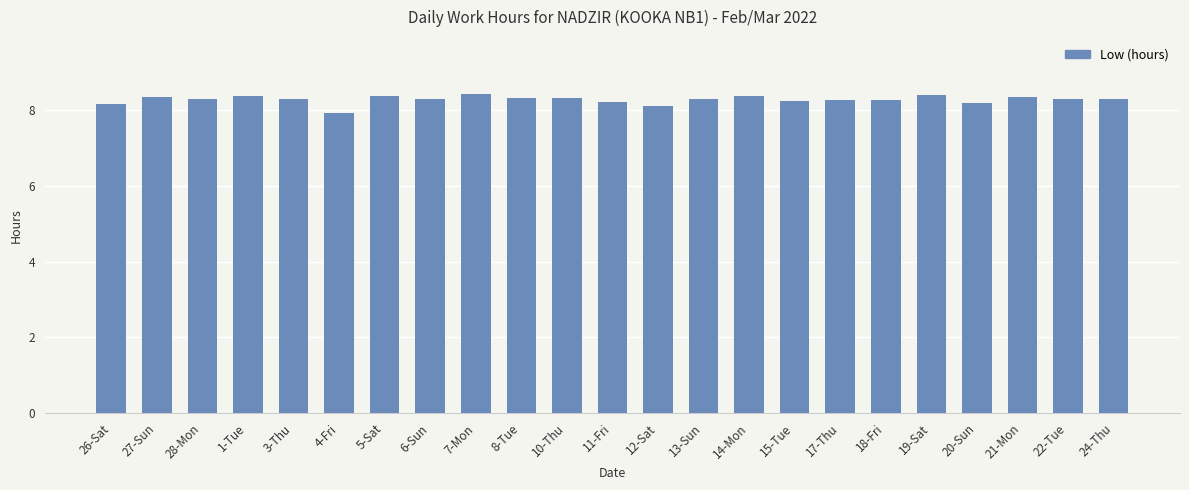

Approximately how many times larger is the value at 21-Mon compared to 8-Tue?

1.0